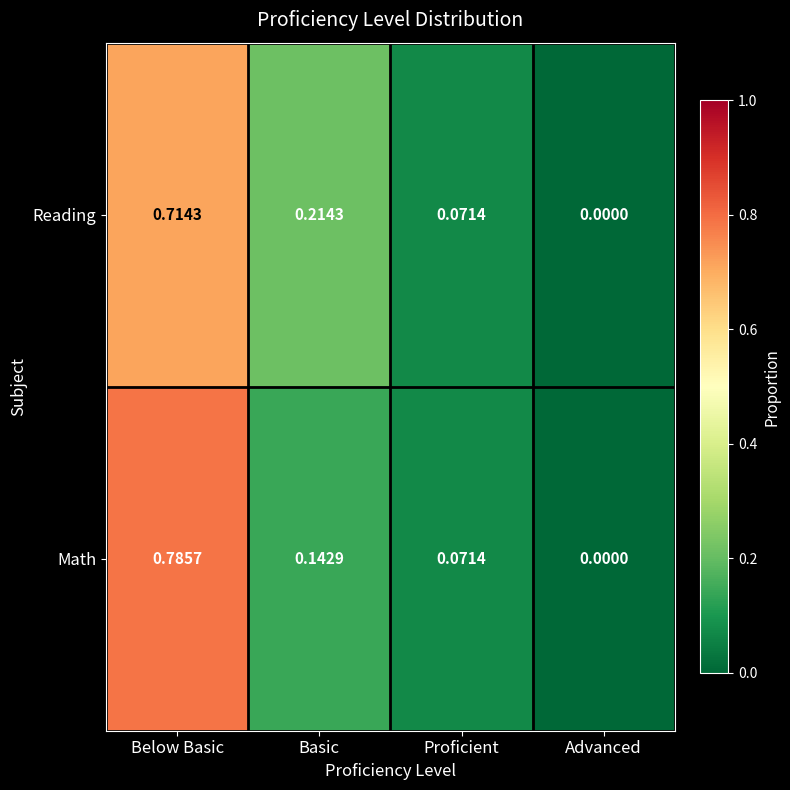

Which series has the largest range (max minus min)?

Math